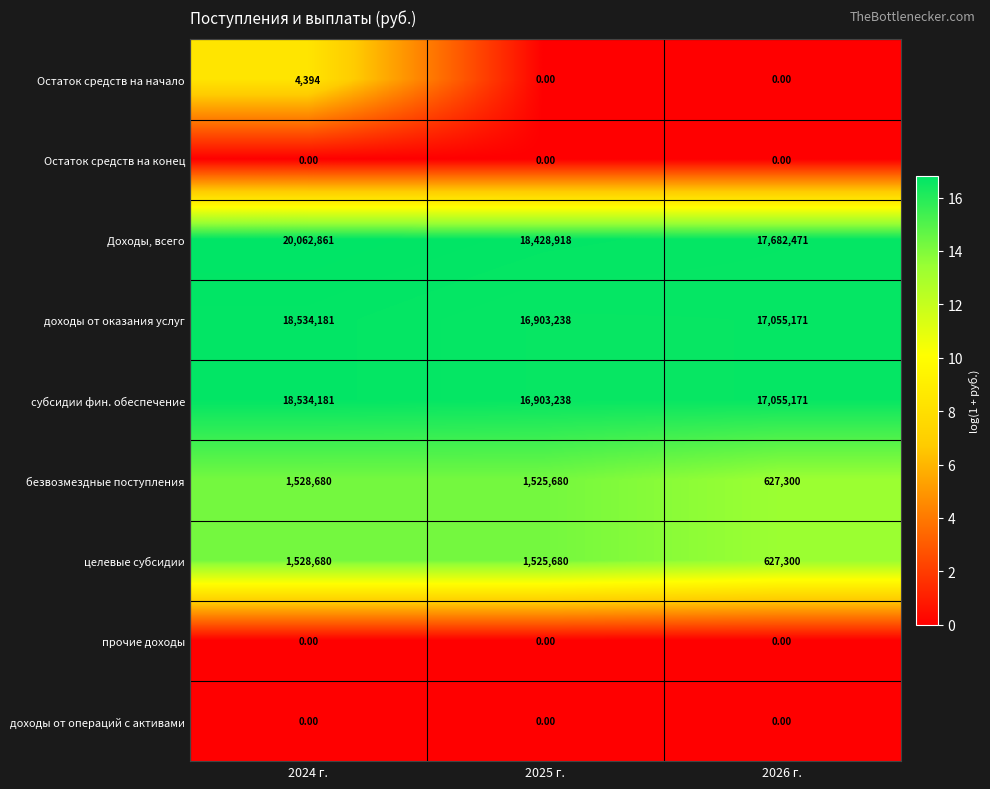

What is the sum of the доходы от оказания услуг values at 2026 г. and 2025 г.?

33958409